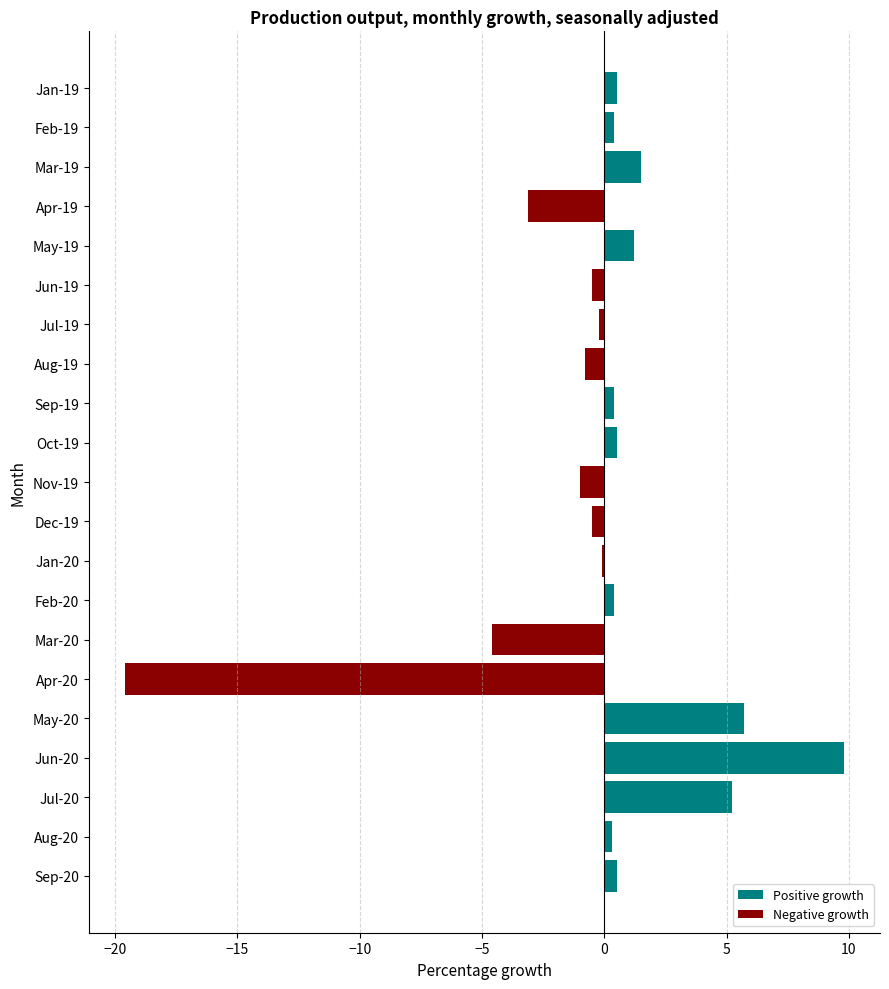

Count the number of data series in this chart.

2